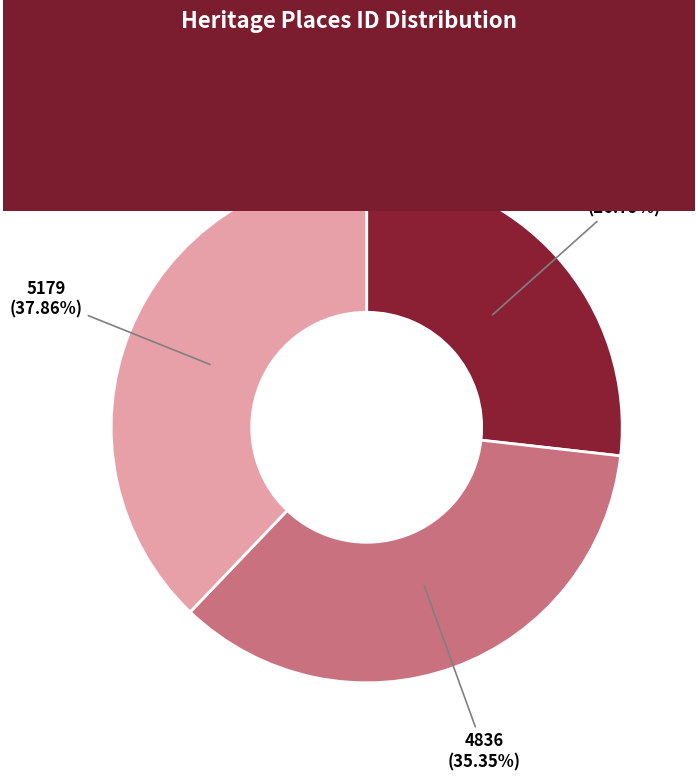

What percentage is the FORMER MARKET HALL AND ROYAL OAKS slice, to the nearest percent?

27%